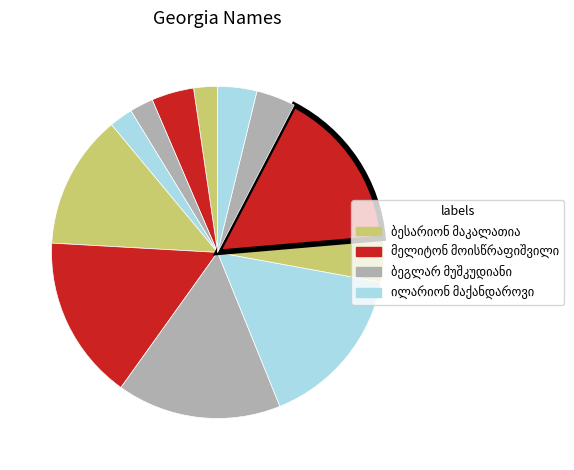

How many segments does this pie chart have?

12